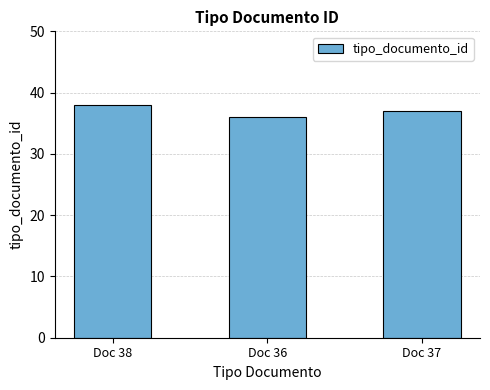

Rank the categories by value from highest to lowest.

Doc 38, Doc 37, Doc 36